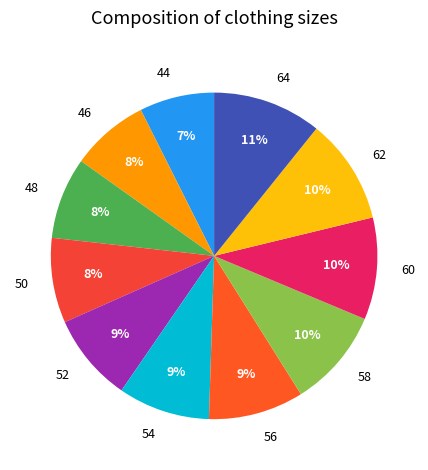

To the nearest percent, what percentage of the pie is 46?

8%